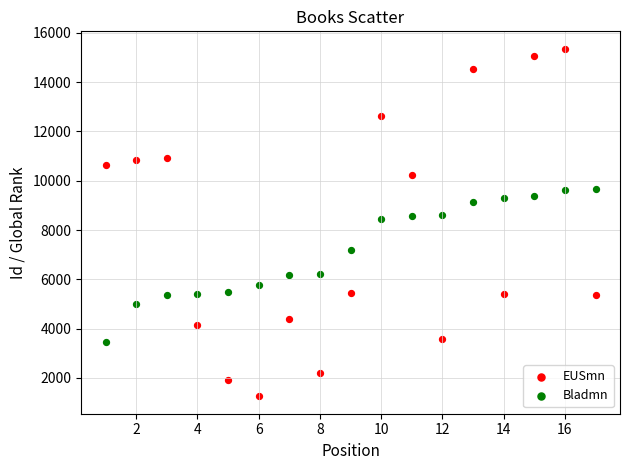

Which series contains the highest Y value?

EUSmn